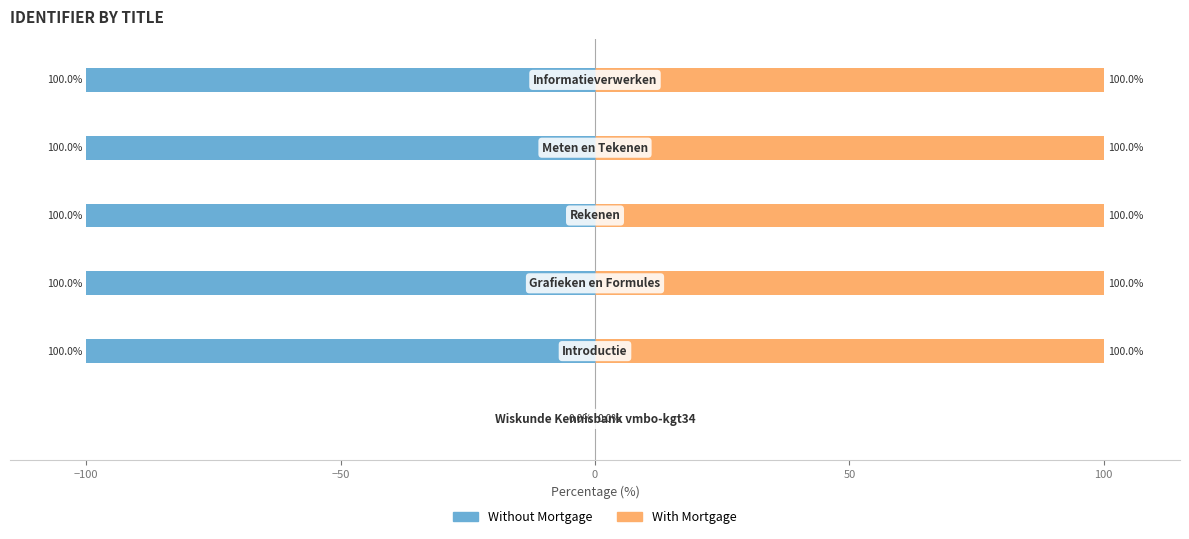

What is the sum of all With Mortgage values?

500.0